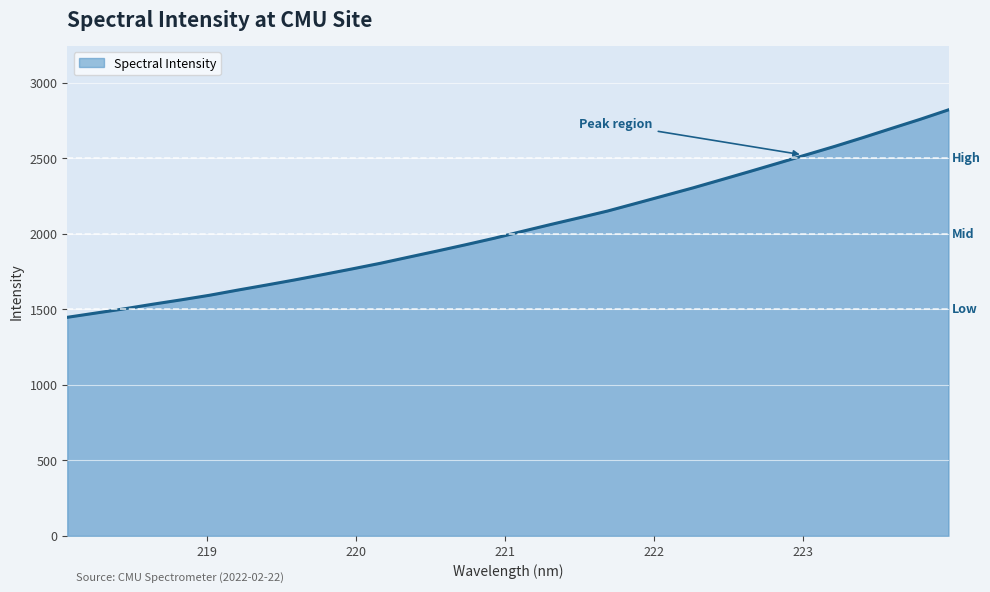

What is the minimum value shown in the chart?

1446.5